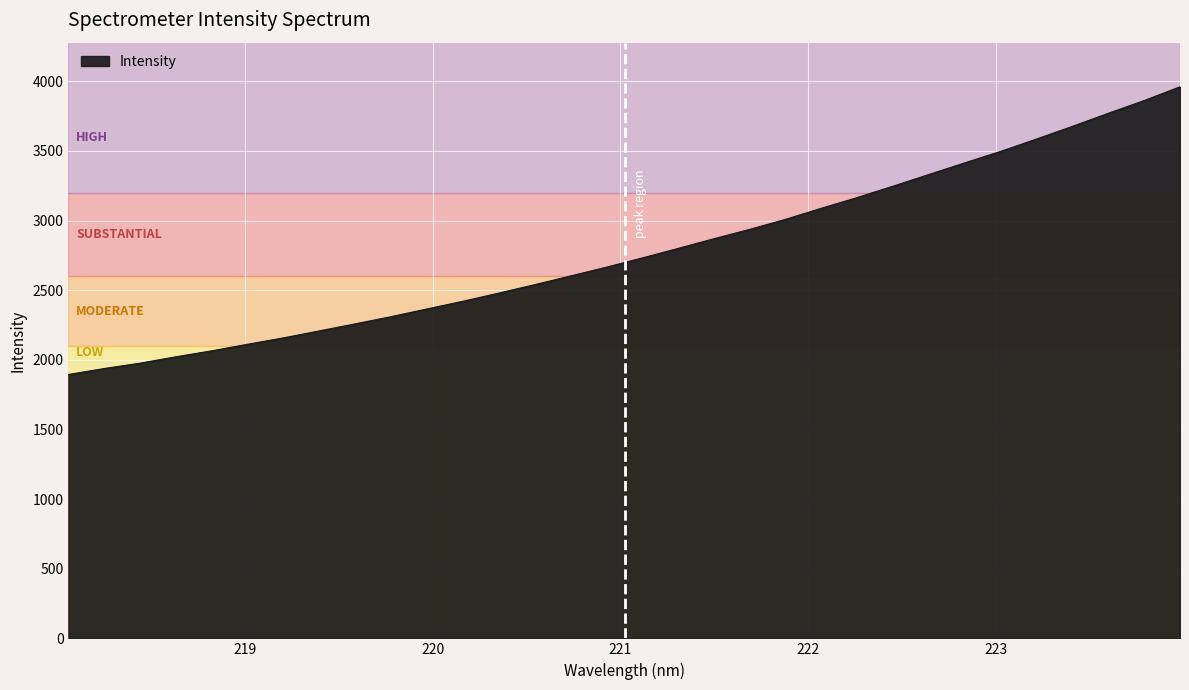

What is the minimum value shown in the chart?

1894.9